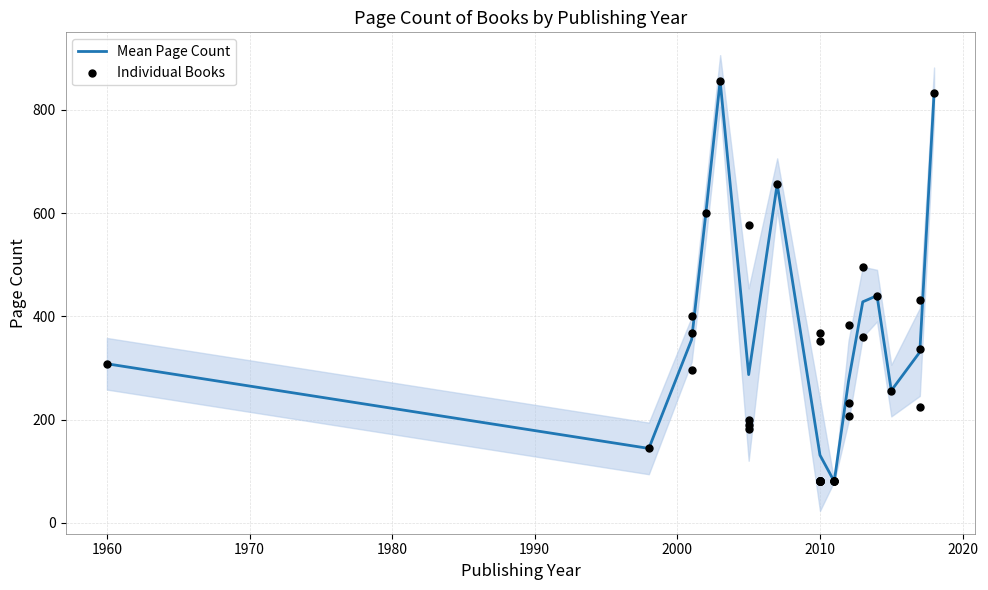

What is the maximum value for Mean Page Count?

856.0